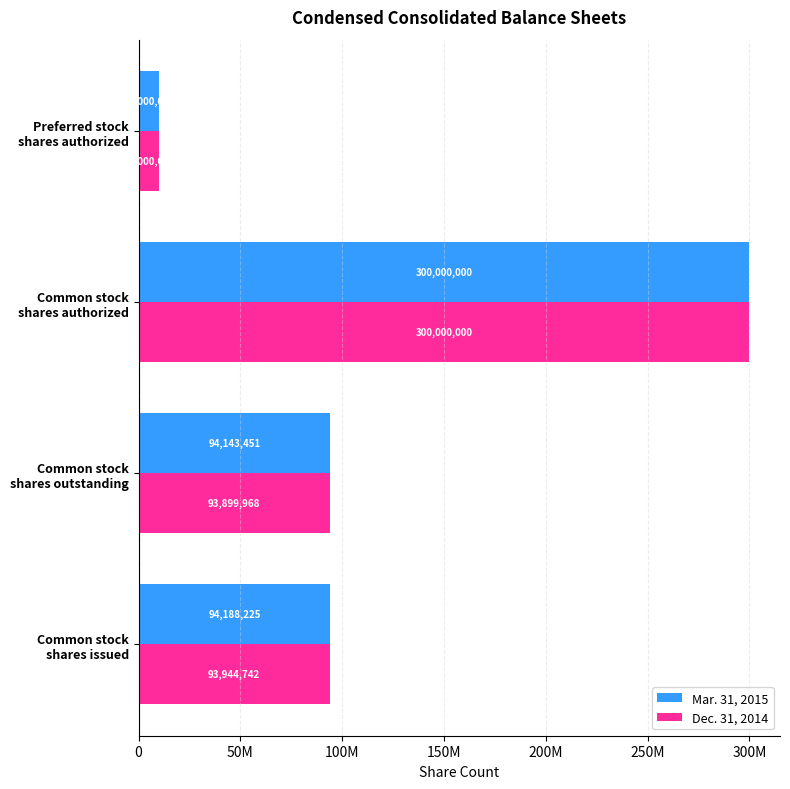

At which label does Dec. 31, 2014 reach its minimum?

Preferred stock
shares authorized